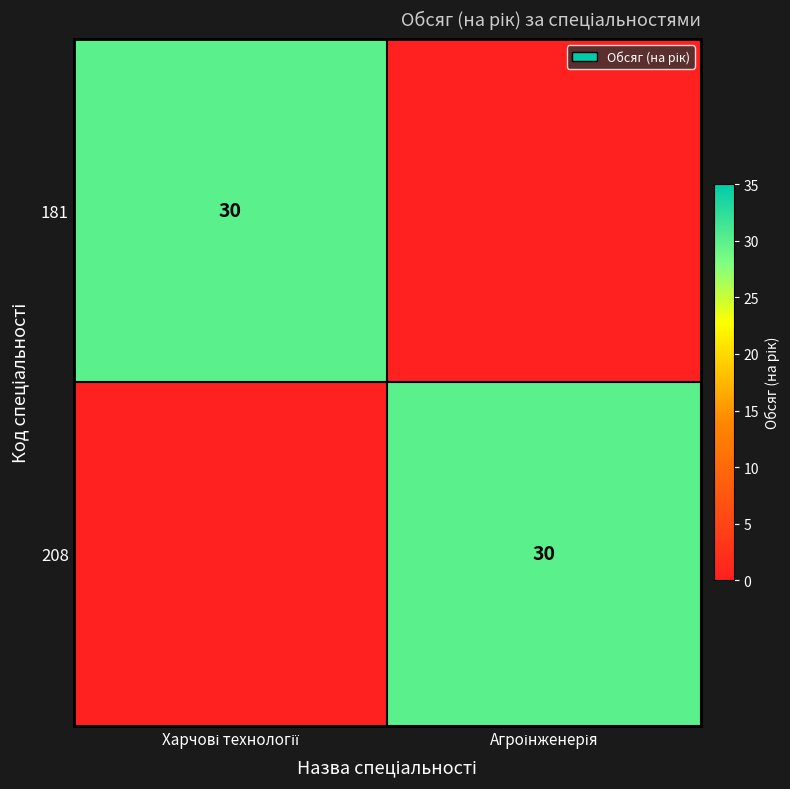

Which category has the lowest value across all series?

Агроінженерія